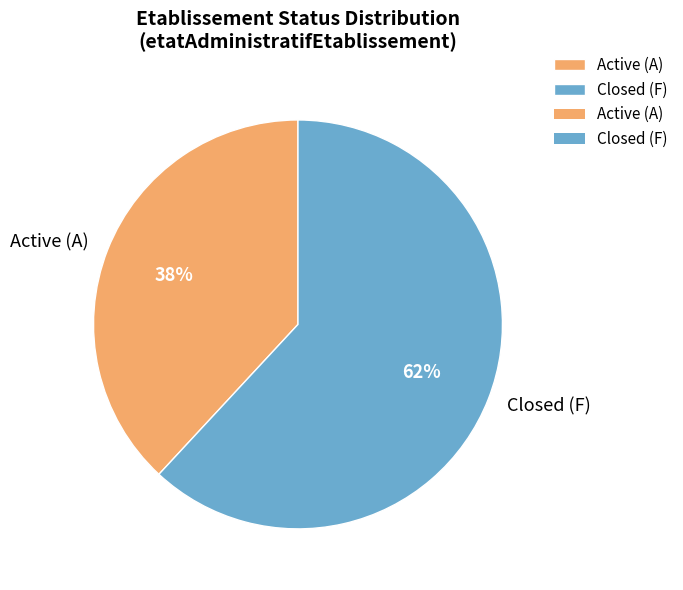

To the nearest percent, what is the average slice percentage?

50%